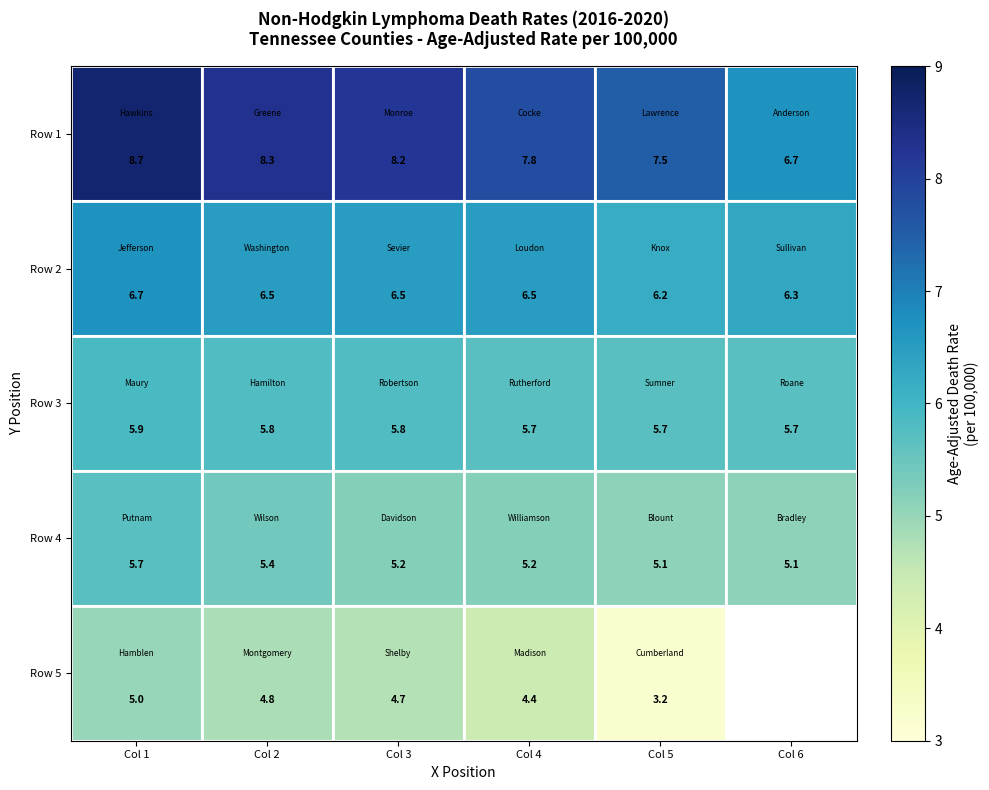

What is the difference between the Row 5 values at Col 1 and Col 2?

0.2